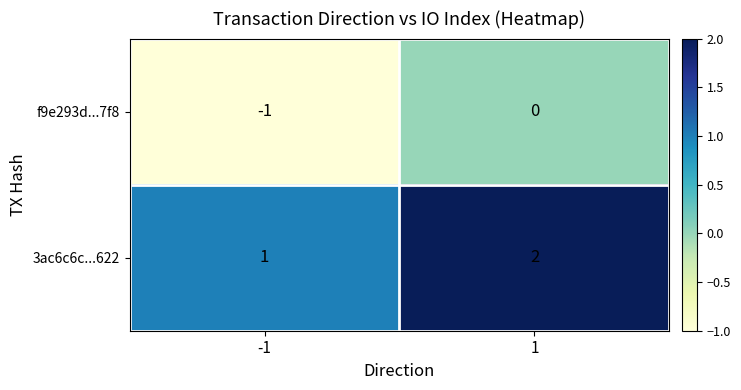

How many series are shown in this chart?

2